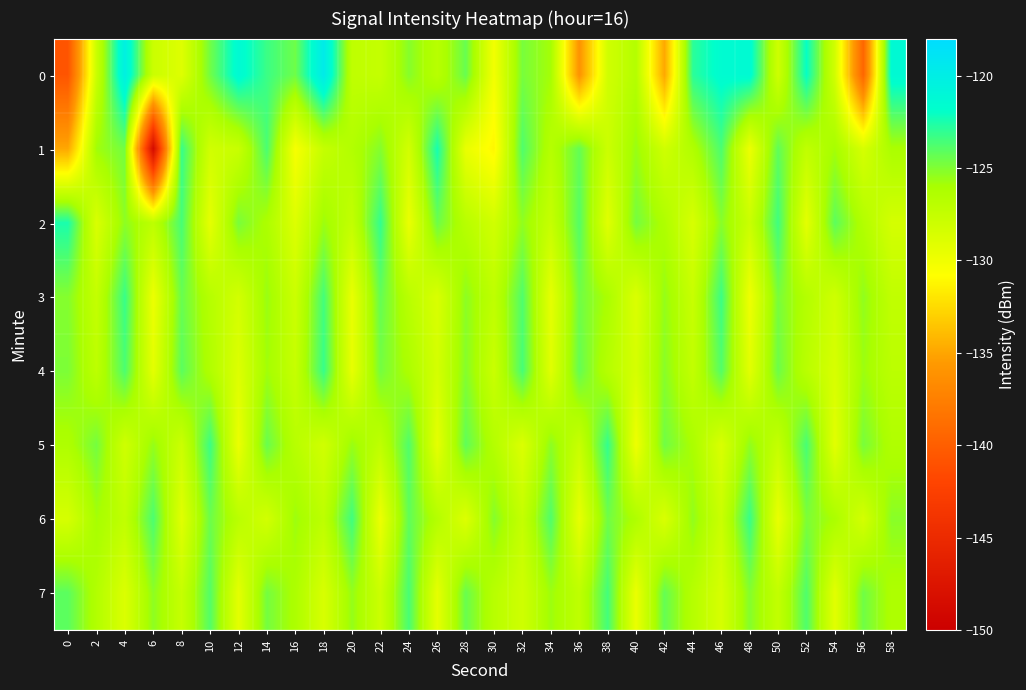

Count the number of categories in the chart.

30